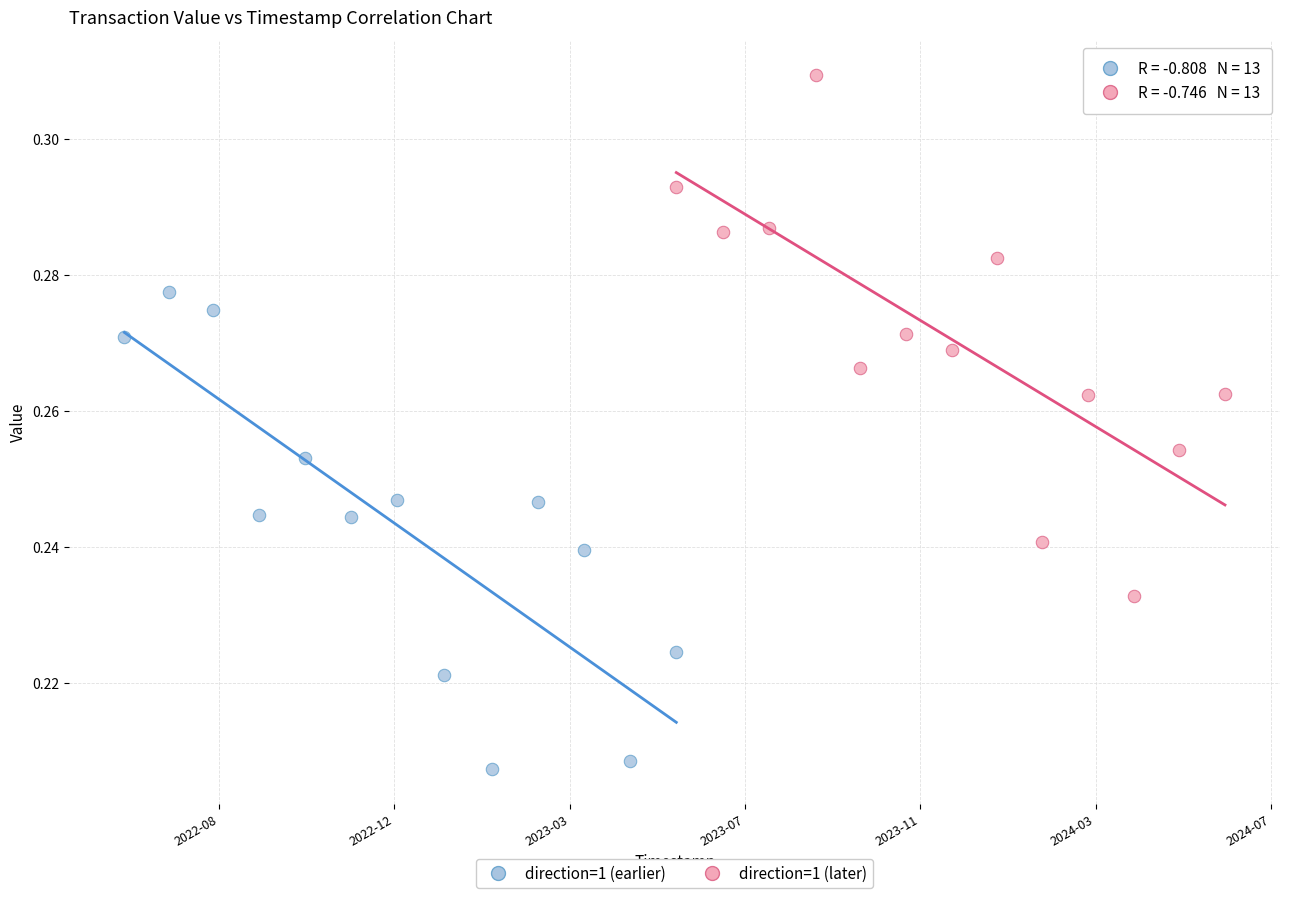

Which series has the widest spread of Y values?

direction=1 (later)